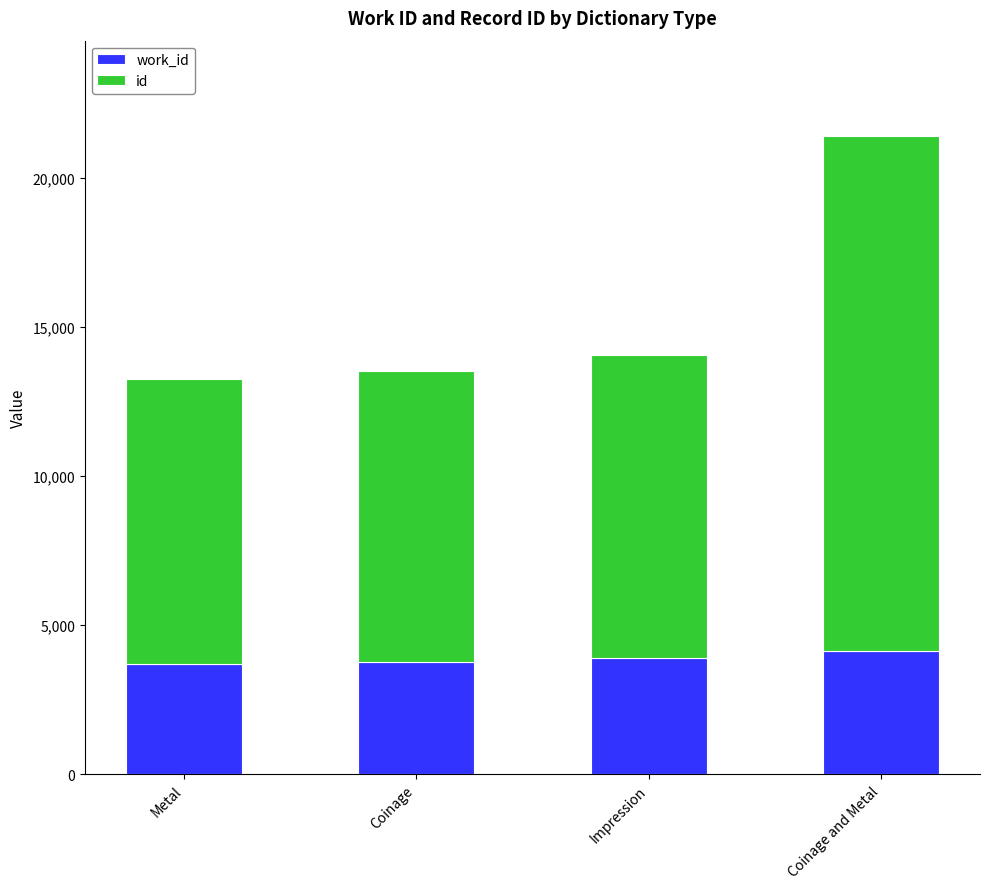

What is the total value across all series at Metal?

13263